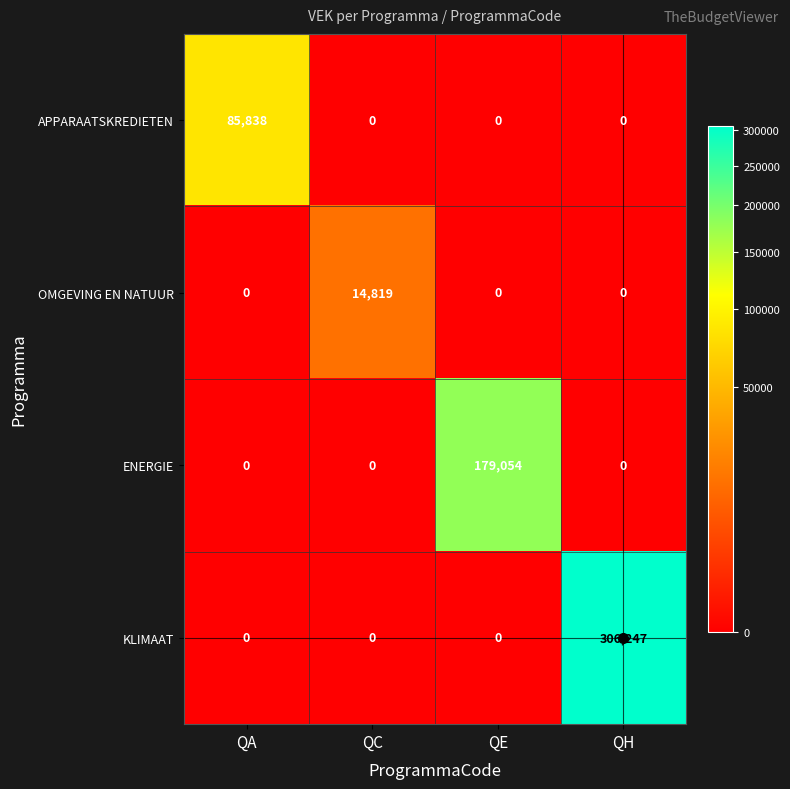

What is the maximum value shown in the chart?

306247